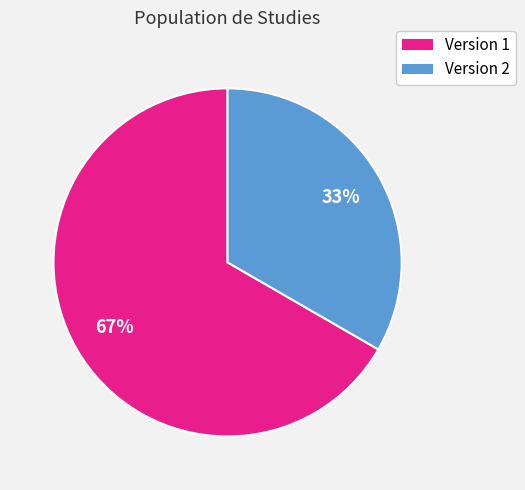

To the nearest percent, what is the average slice percentage?

50%